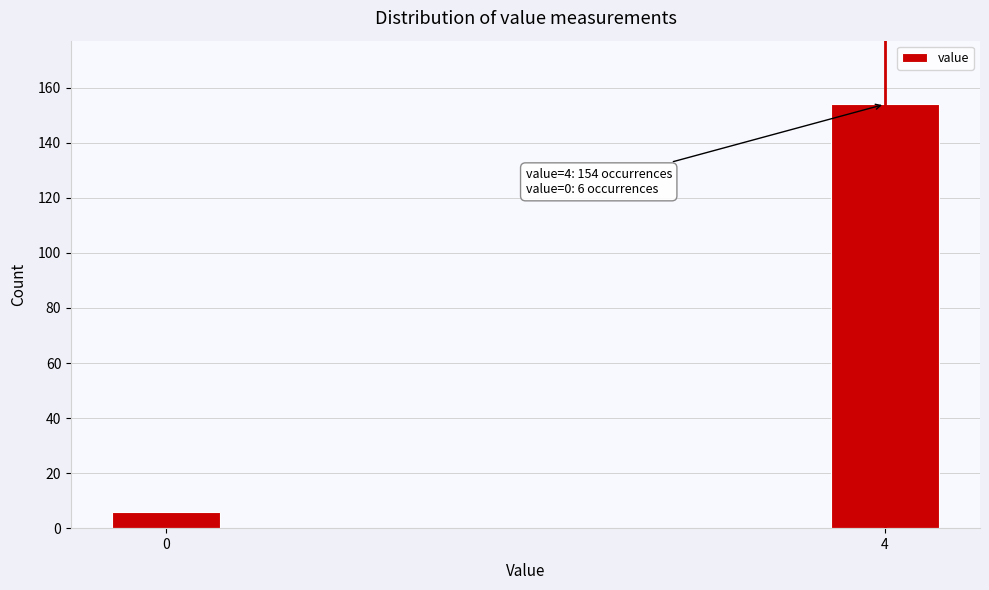

Reading right to left, extract all data points from this chart.

154	6